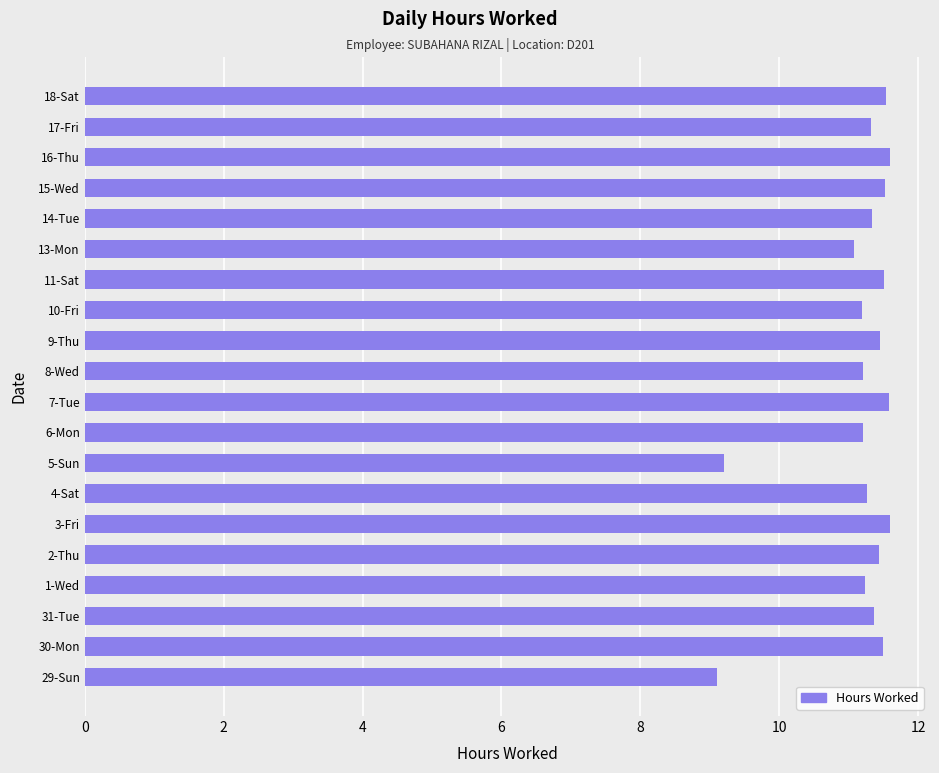

Where is the data nearest to the value 10?

5-Sun